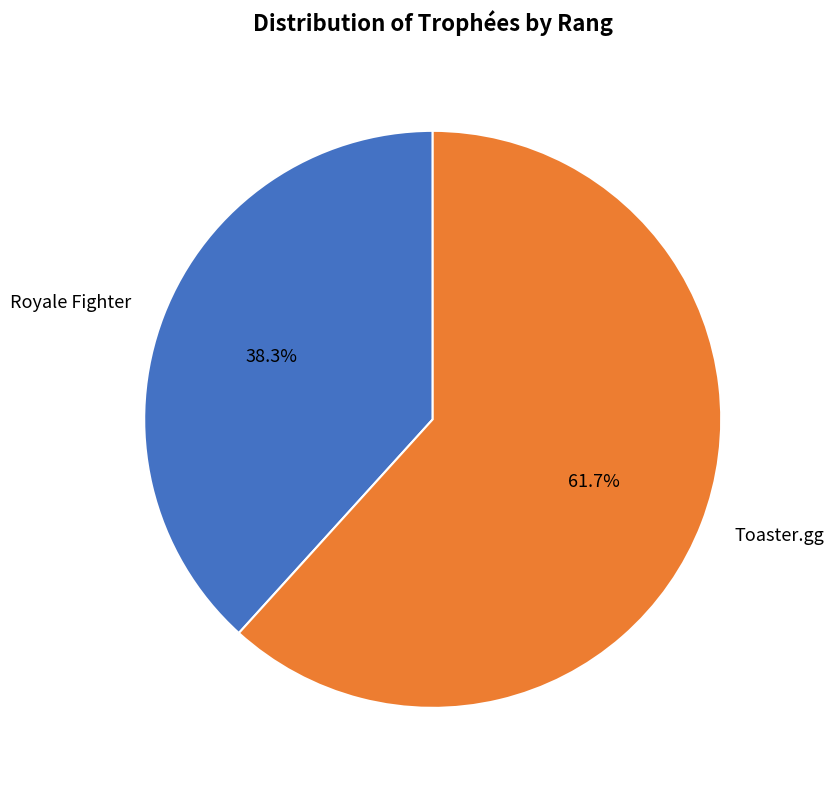

How many slices are in this pie chart?

2